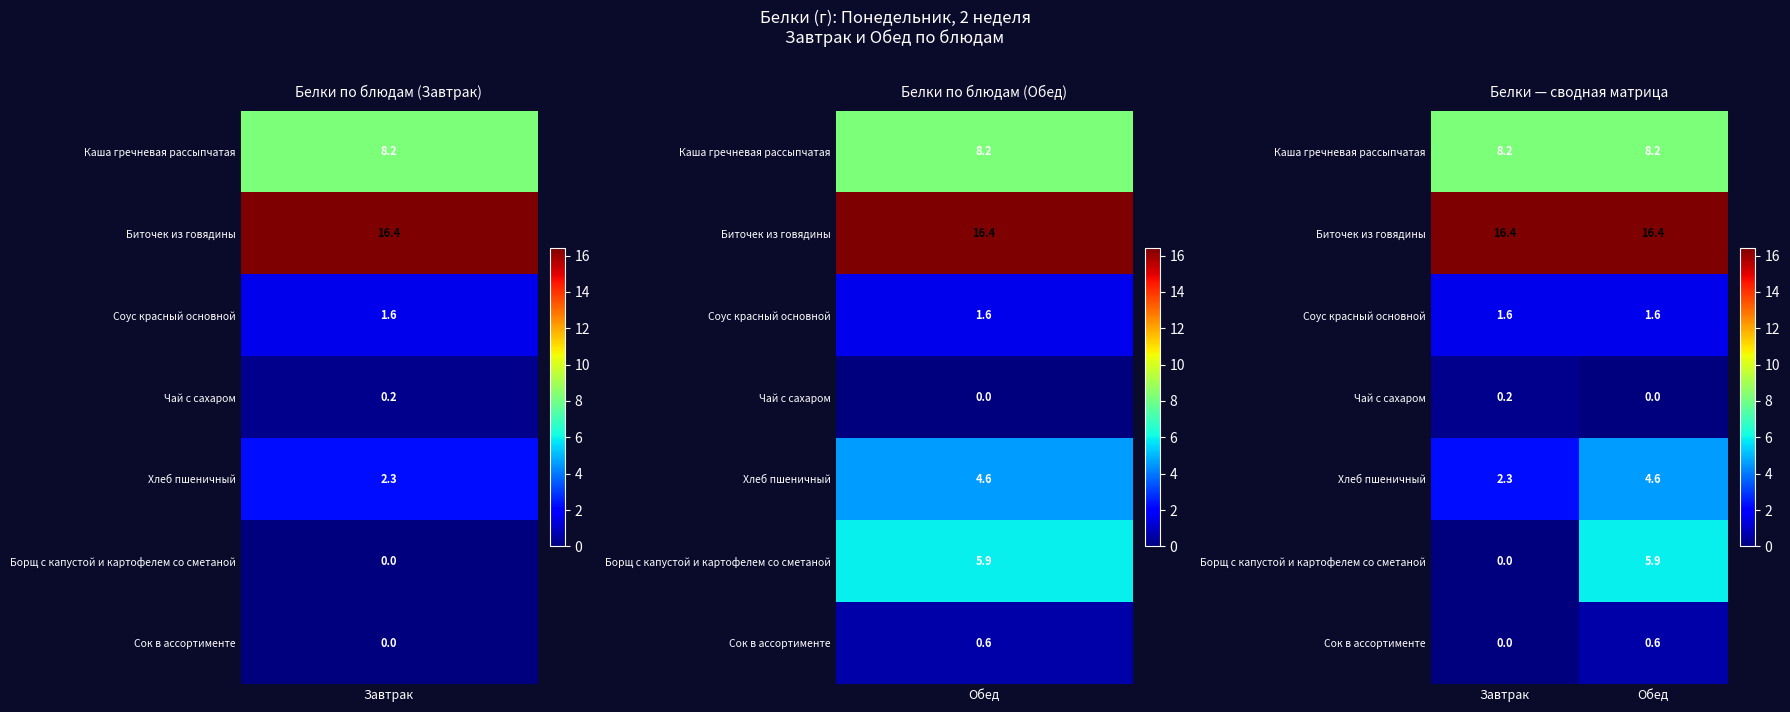

True or false: Сок в ассортименте has a value of -0.3 at Завтрак.

False